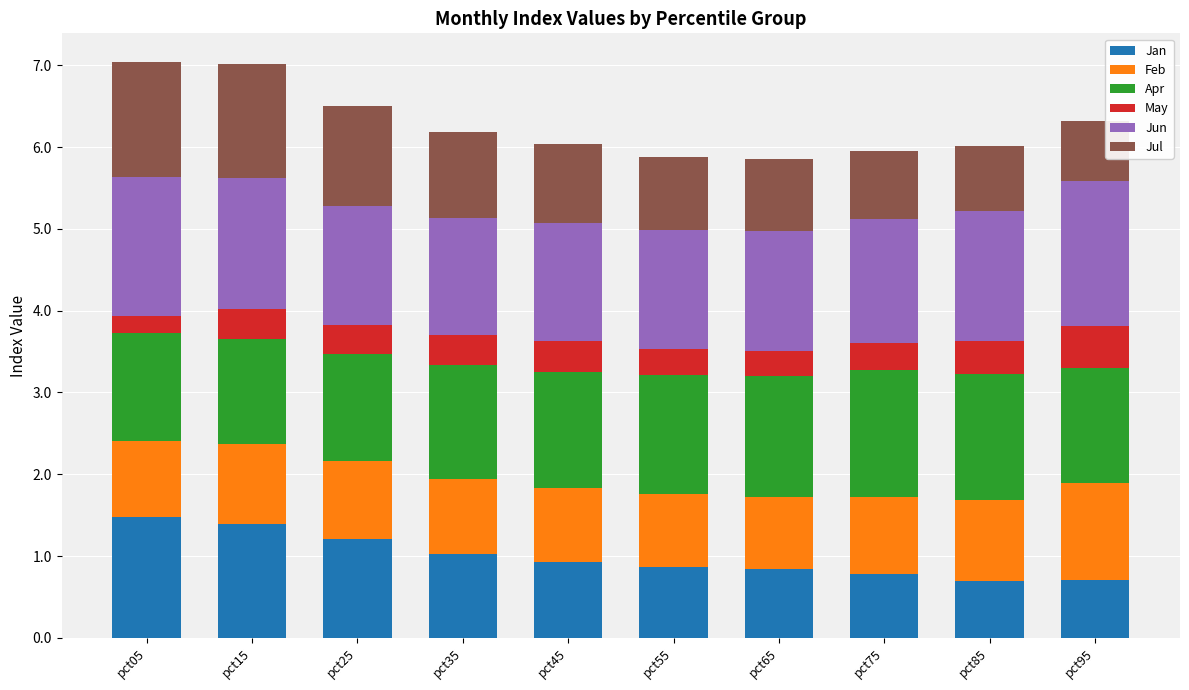

What is the total value across all series at pct95?

6.3